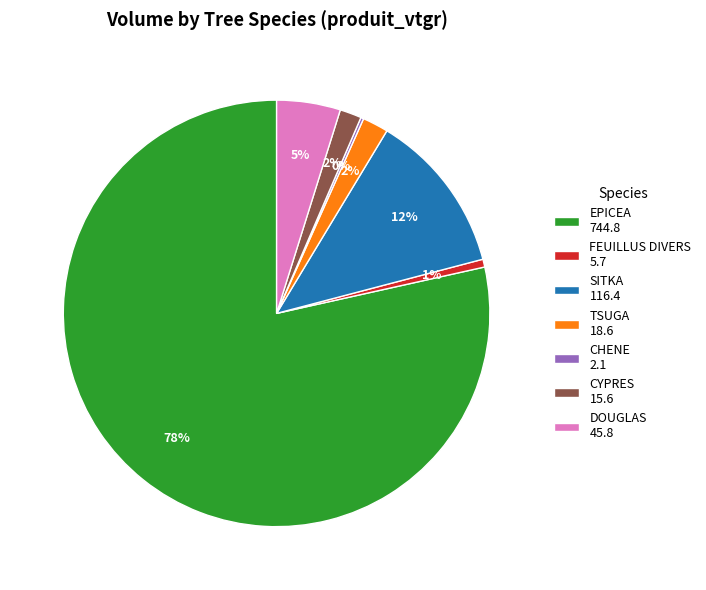

To the nearest percent, what is the combined percentage of TSUGA and DOUGLAS?

7%